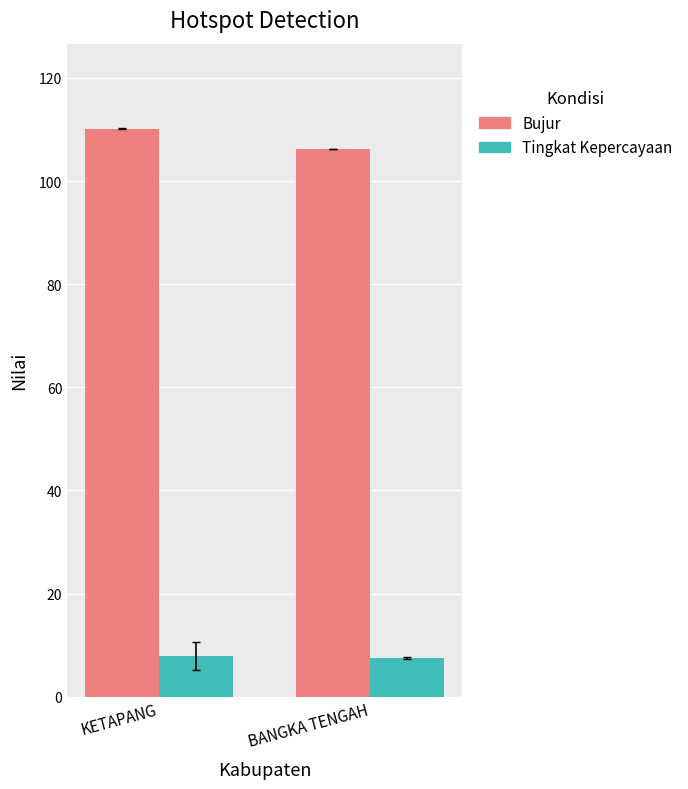

At which category is the sum across all series the highest?

KETAPANG